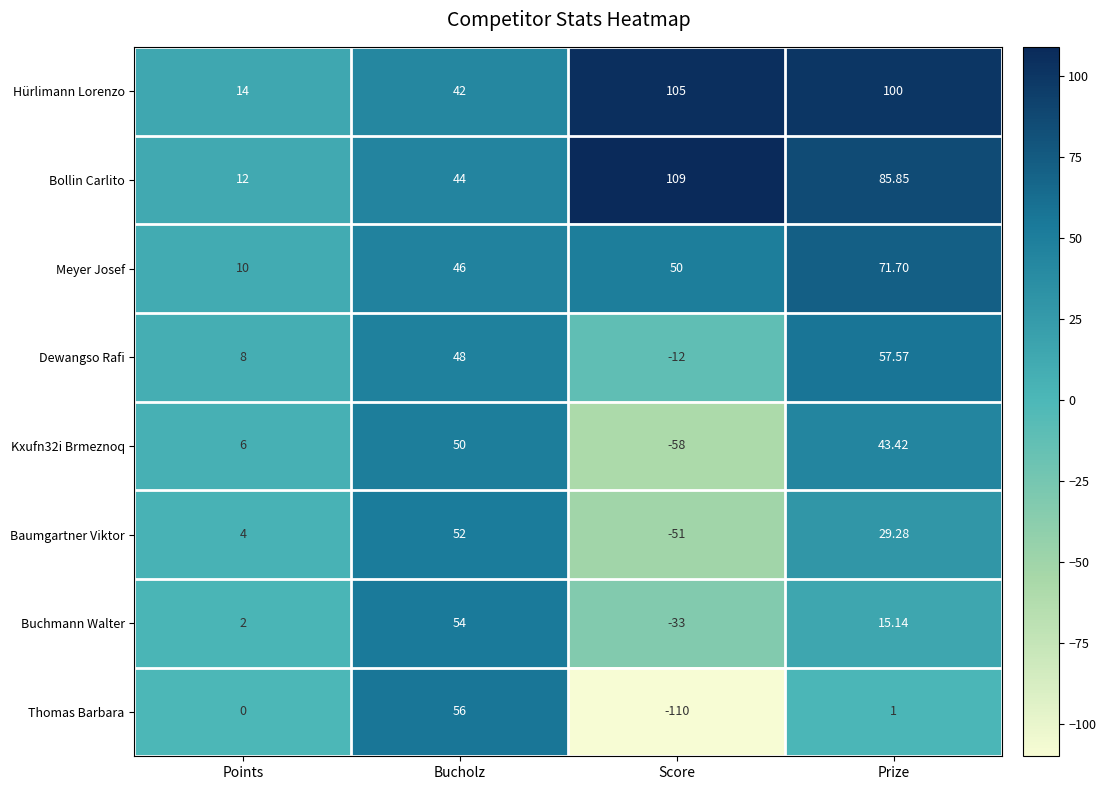

What is the minimum value shown in the chart?

-110.0